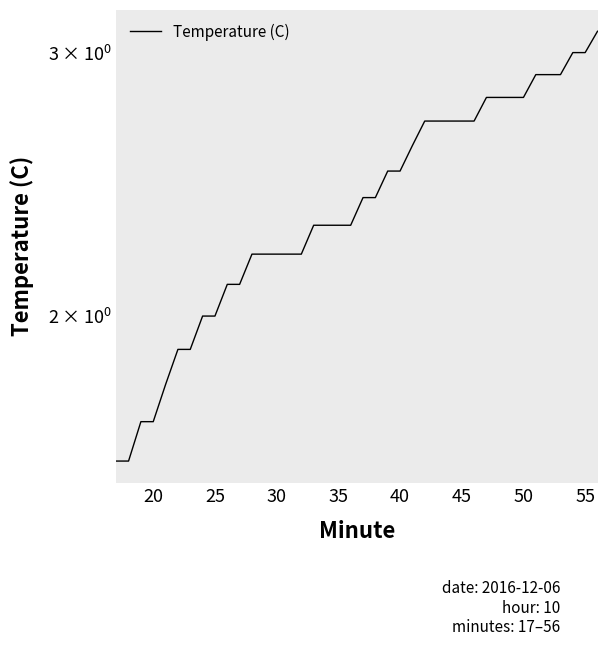

What is the value of the 34th point from the left?

2.8